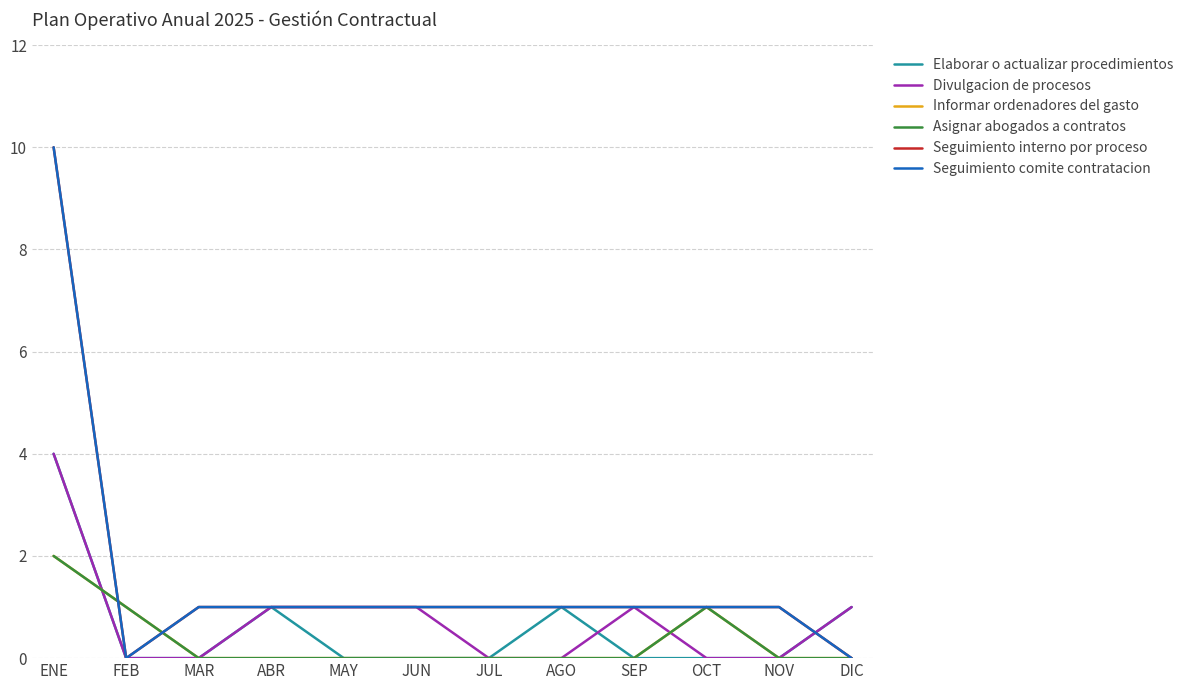

Does the chart display data point markers on the line(s)?

No